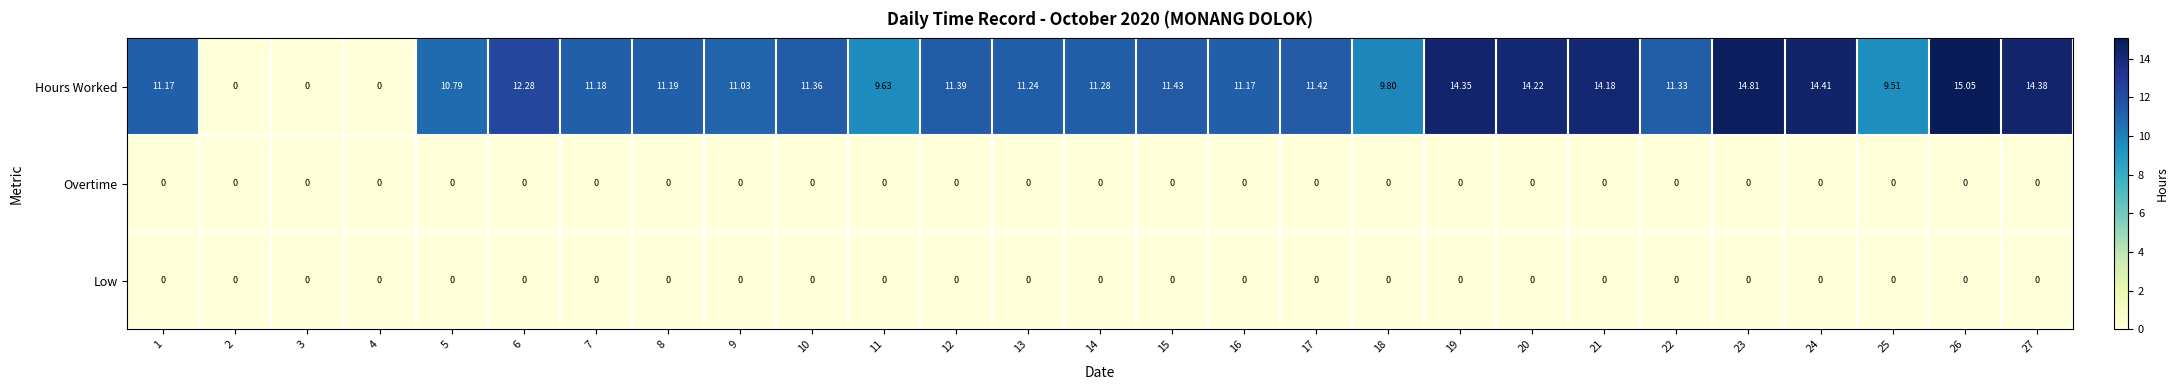

What is the total value across all series at 6?

12.3